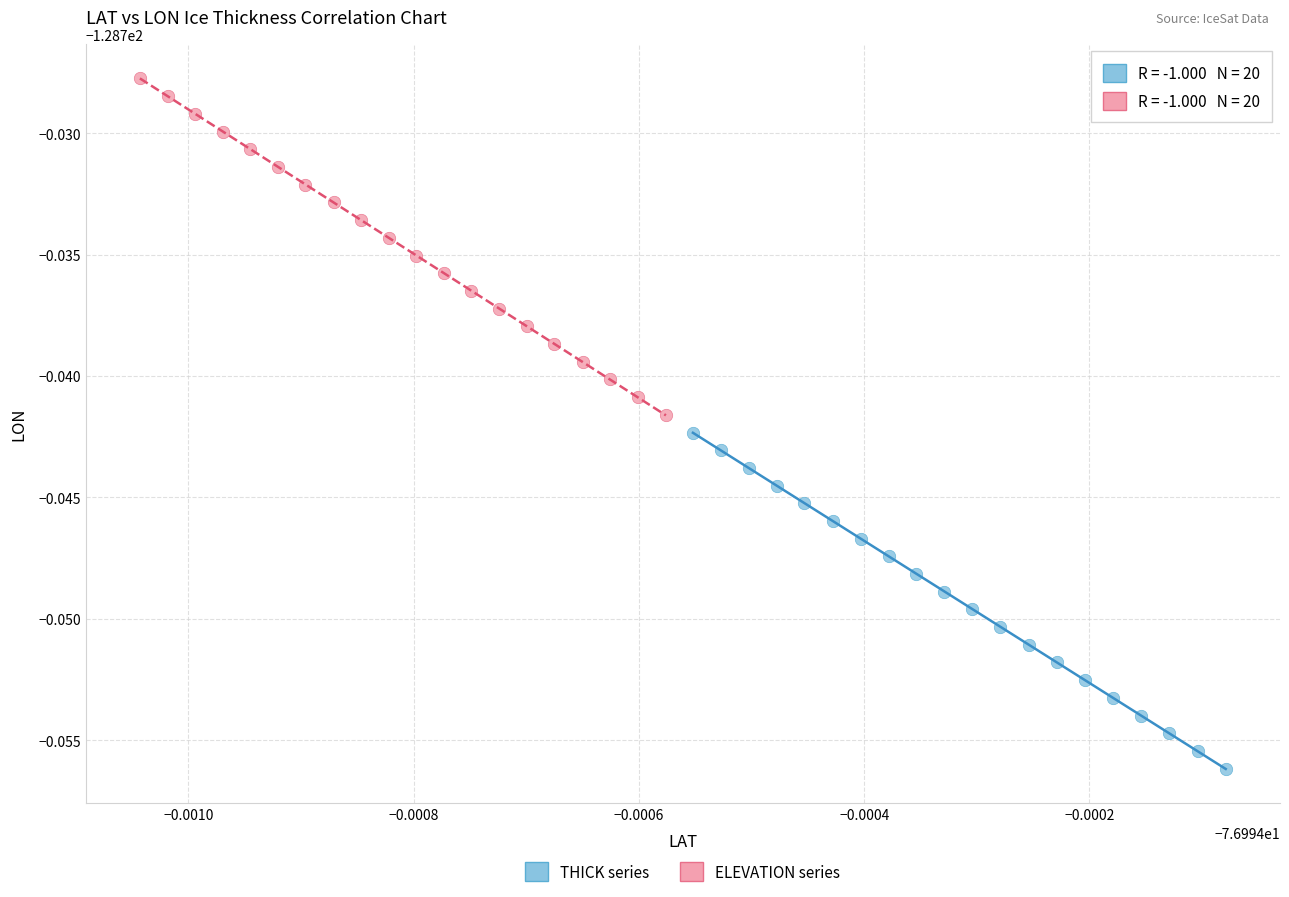

Which series has the largest Y range (max minus min)?

ELEVATION series